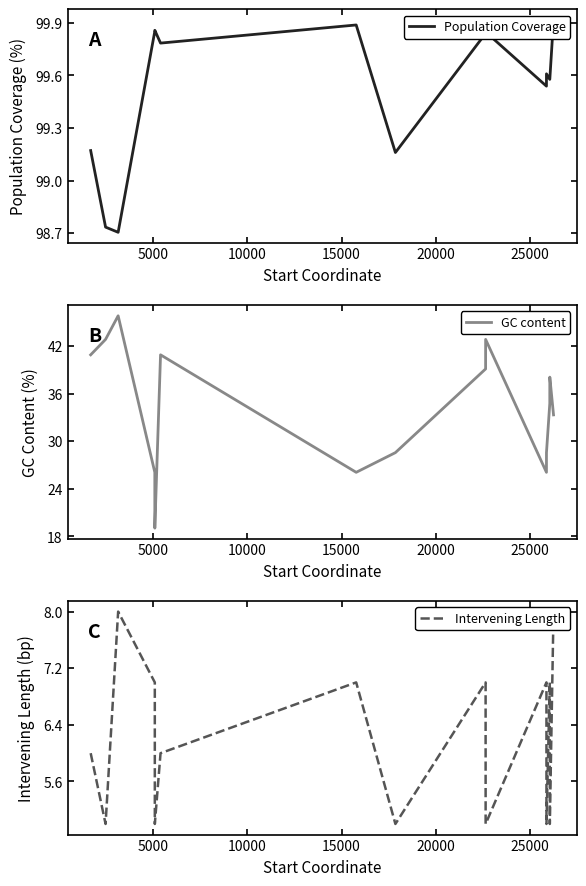

Count the number of data series in this chart.

3